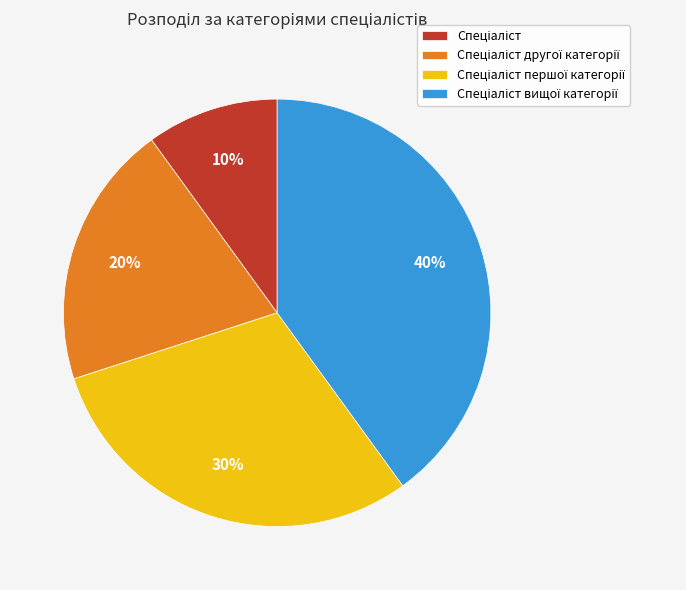

To the nearest percent, what is the average slice percentage?

25%